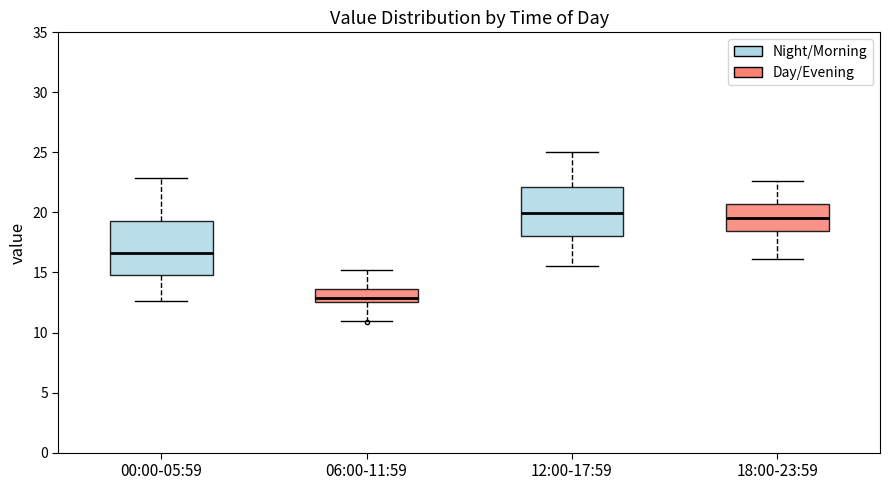

Where is the lower edge of the box for 06:00-11:59 on the y-axis? The values are not printed on the chart, so give them approximately, as read against the axis.

12.5